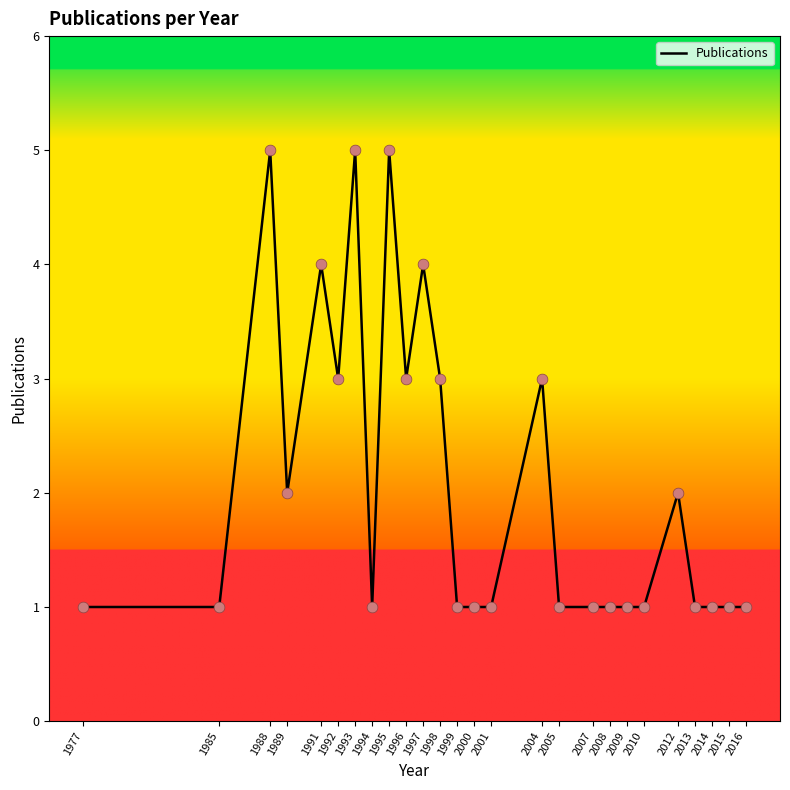

Which has a higher value, 2007 or 2004?

2004